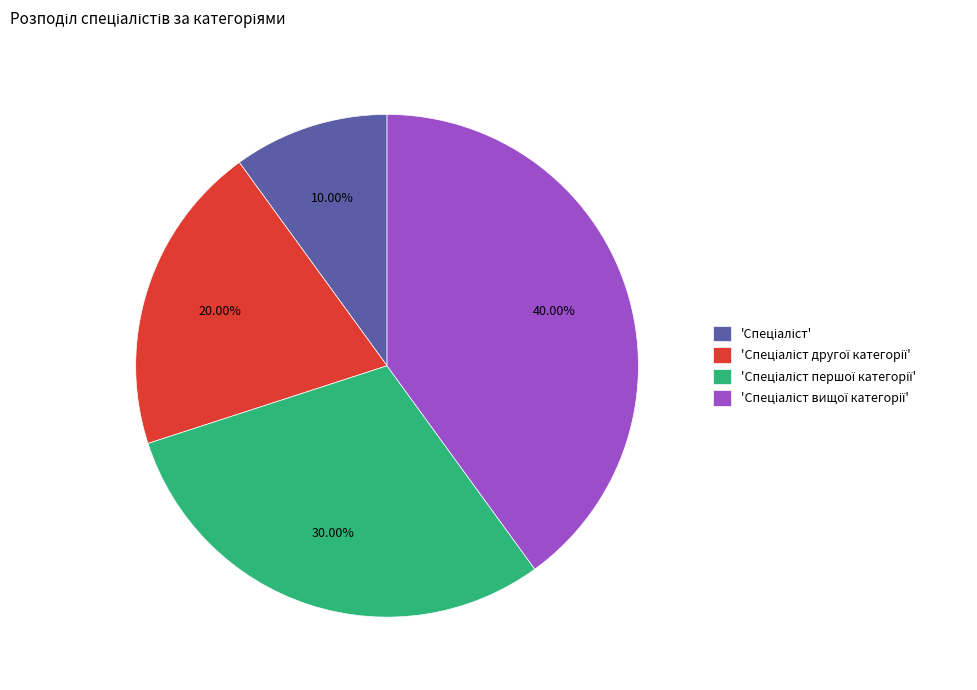

Is there any slice that represents more than half of the pie?

No